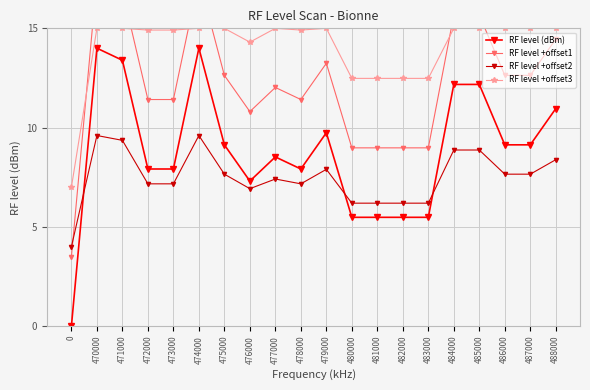

How many data points does each series have?

20